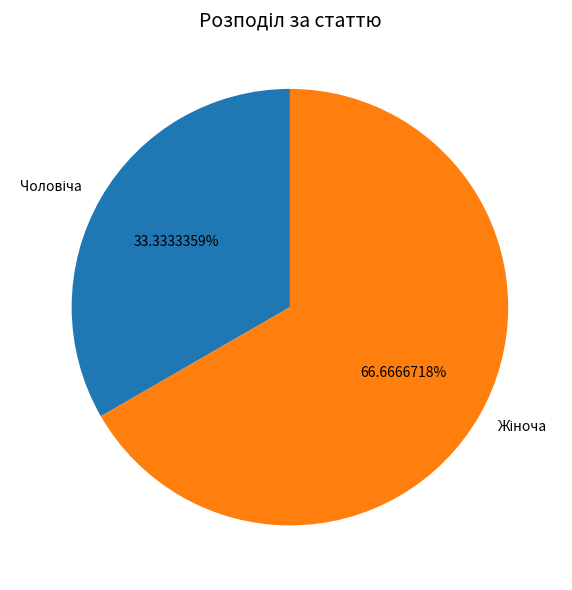

Is there any slice that represents more than half of the pie?

Yes